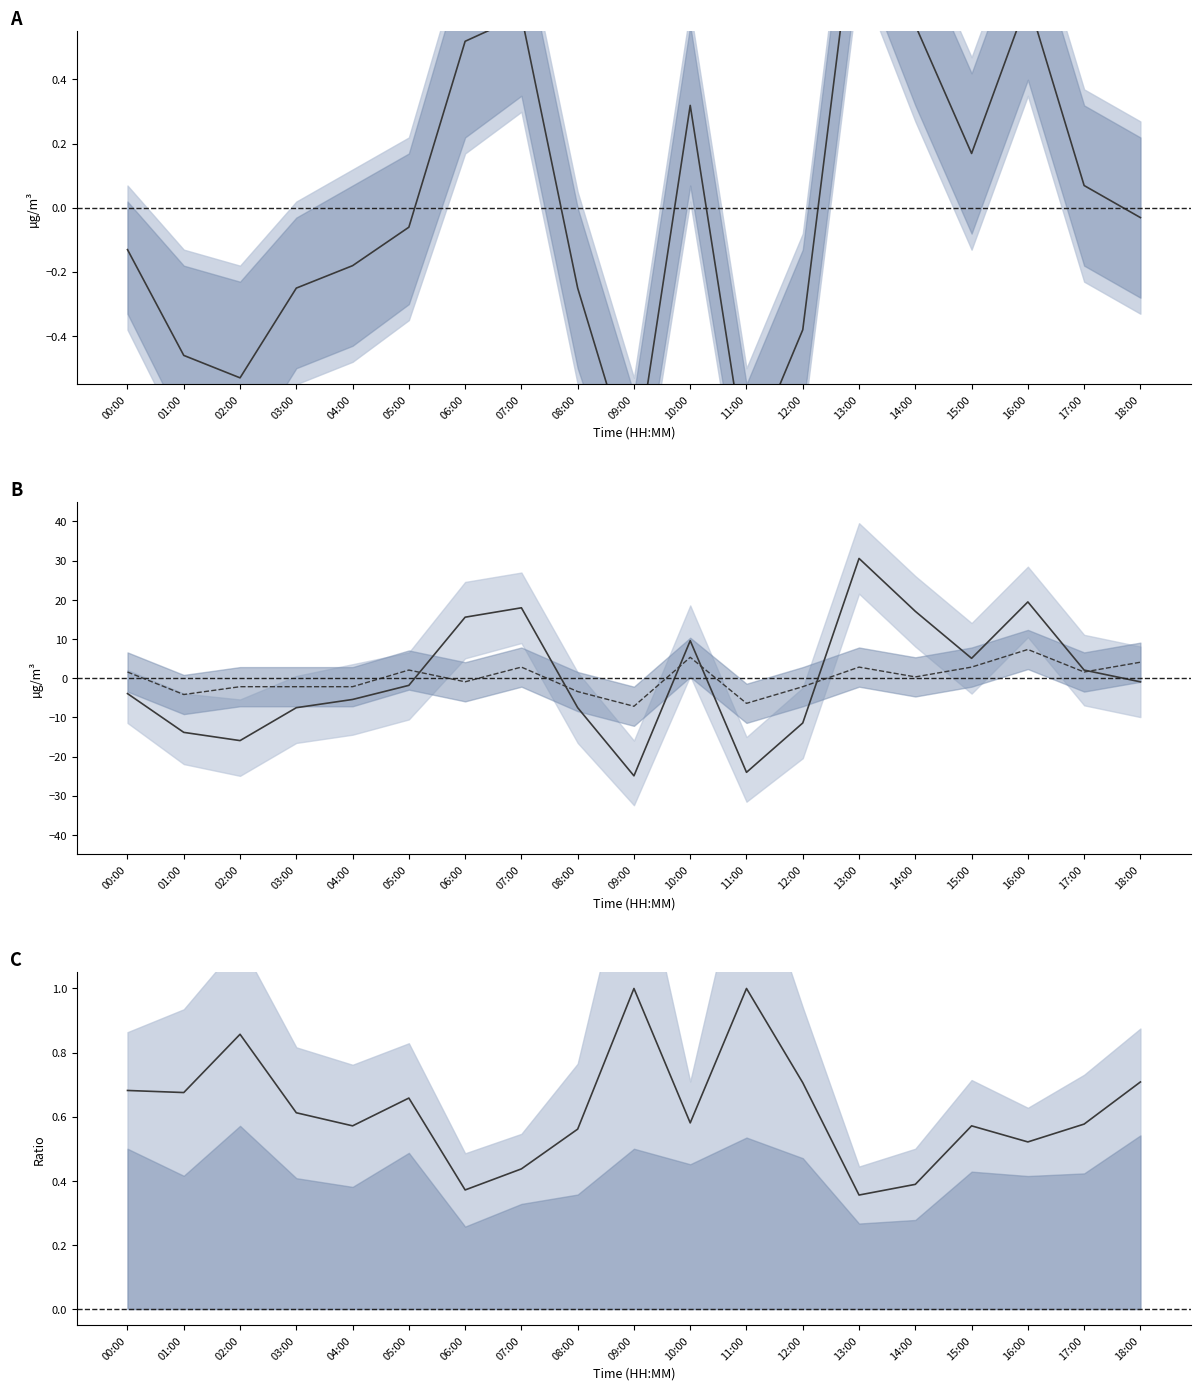

At which label does P2 first exceed 0?

00:00